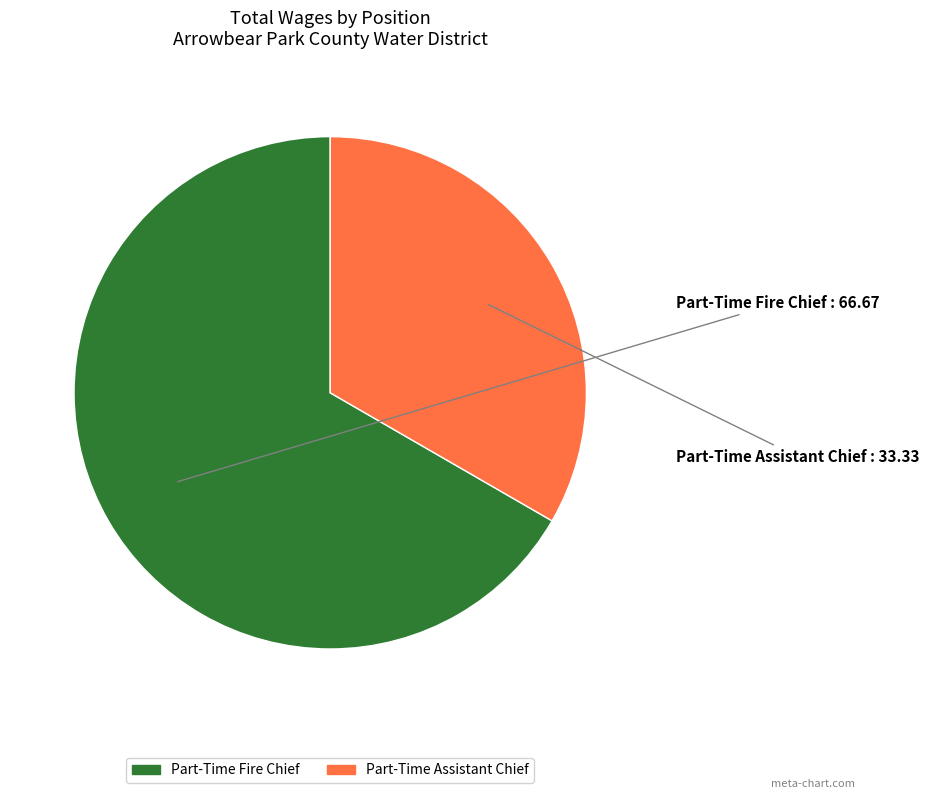

How many slices are in this pie chart?

2